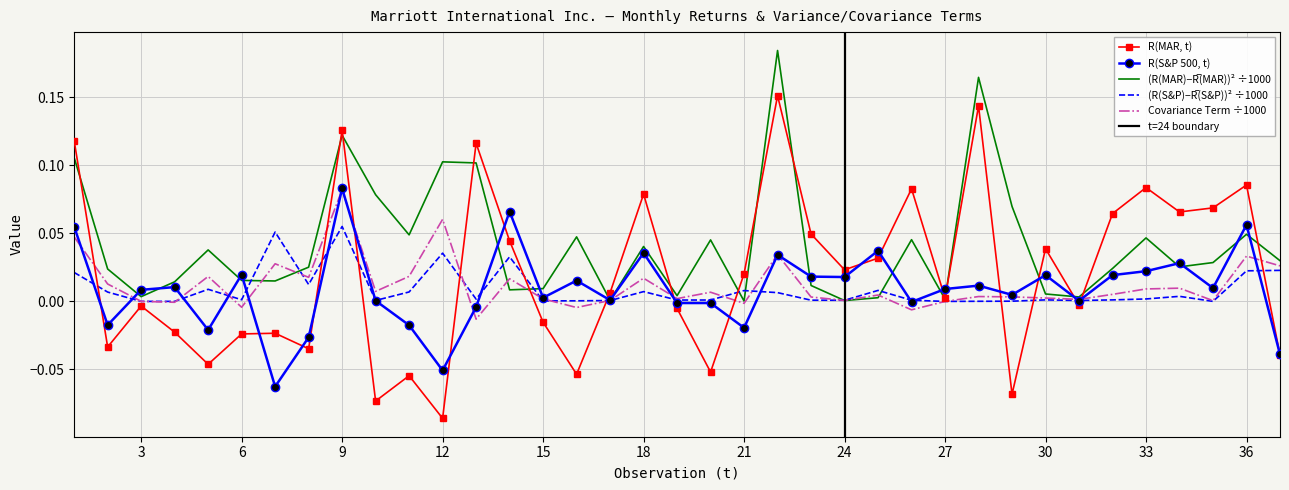

What is the difference between the maximum and second lowest values in the R(MAR, t) series?

0.2